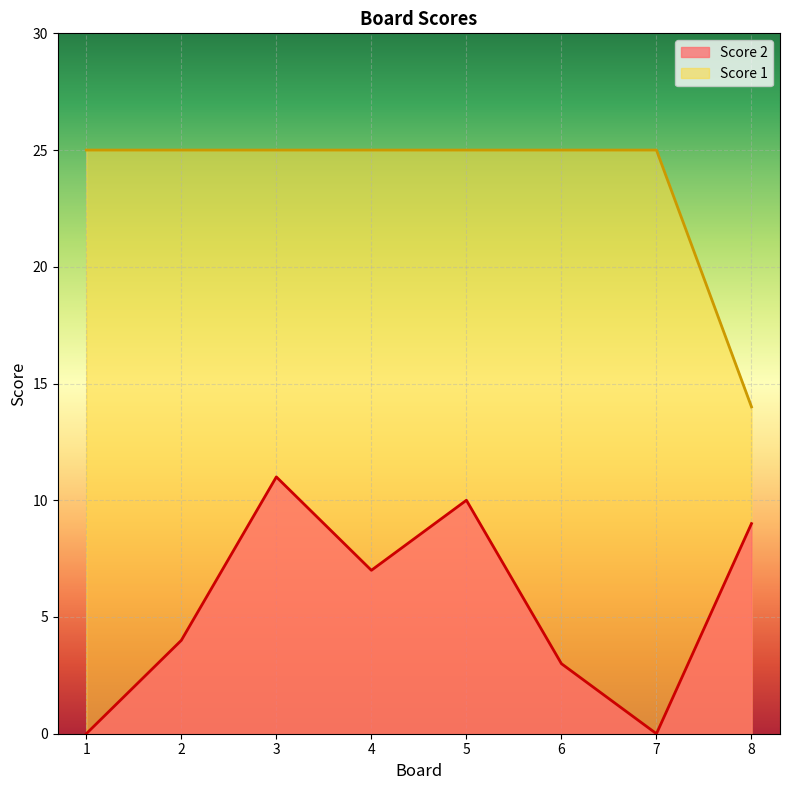

Reading right to left, what are all the values shown in this chart?

Score 2: 8=9	7=0	6=3	5=10	4=7	3=11	2=4	1=0
Score 1: 8=14	7=25	6=25	5=25	4=25	3=25	2=25	1=25